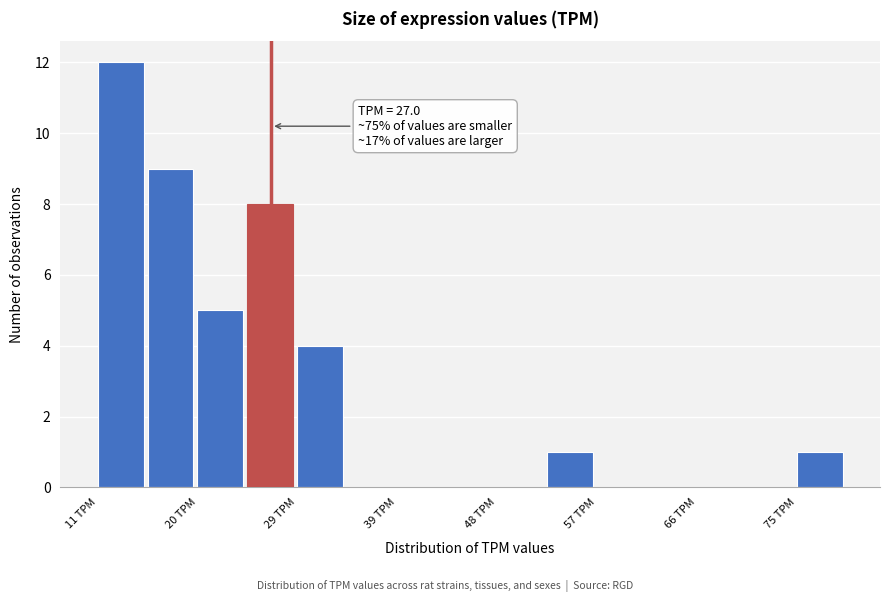

Which range on the x-axis has the tallest bar?

11 to 16